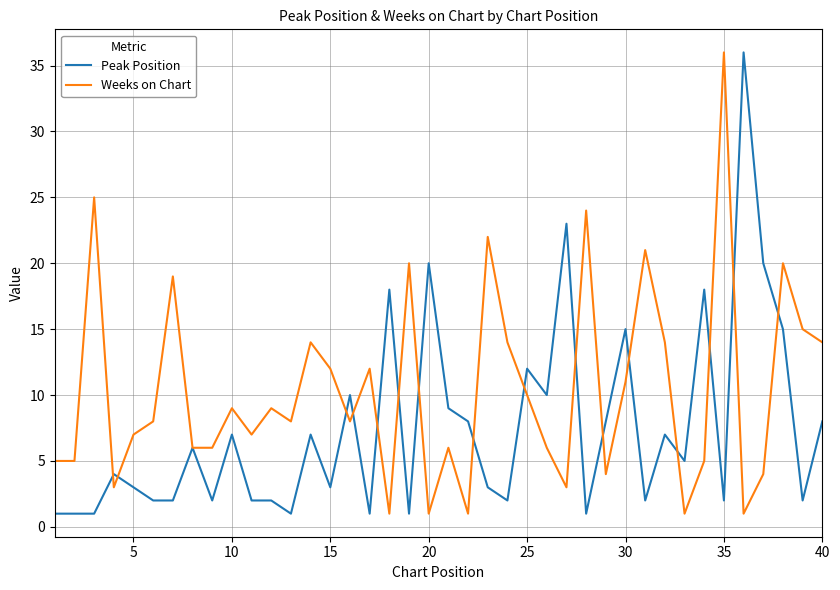

Reading left to right, transcribe all the data shown in this chart.

Peak Position: 1	1	1	4	3	2	2	6	2	7	2	2	1	7	3	10	1	18	1	20	9	8	3	2	12	10	23	1	8	15	2	7	5	18	2	36	20	15	2	8
Weeks on Chart: 5	5	25	3	7	8	19	6	6	9	7	9	8	14	12	8	12	1	20	1	6	1	22	14	10	6	3	24	4	11	21	14	1	5	36	1	4	20	15	14